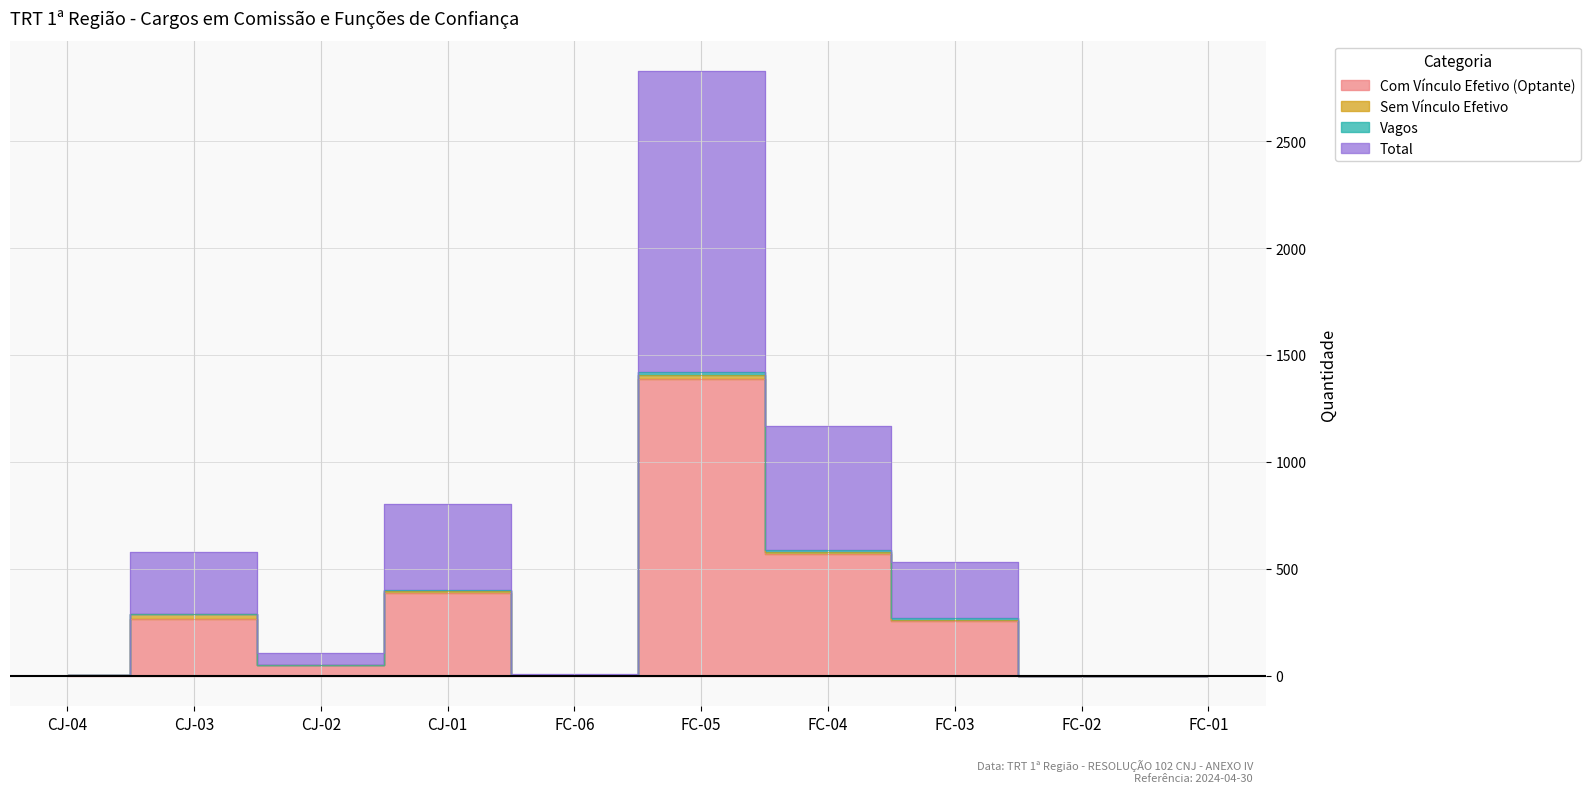

What is the difference between the Com Vínculo Efetivo (Optante) values at FC-04 and CJ-03?

306